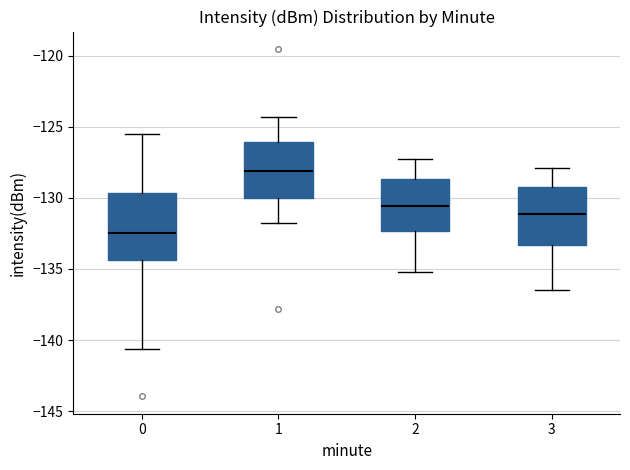

Where is the lower edge of the box at x = 0 on the y-axis? The values are not printed on the chart, so give them approximately, as read against the axis.

-134.5